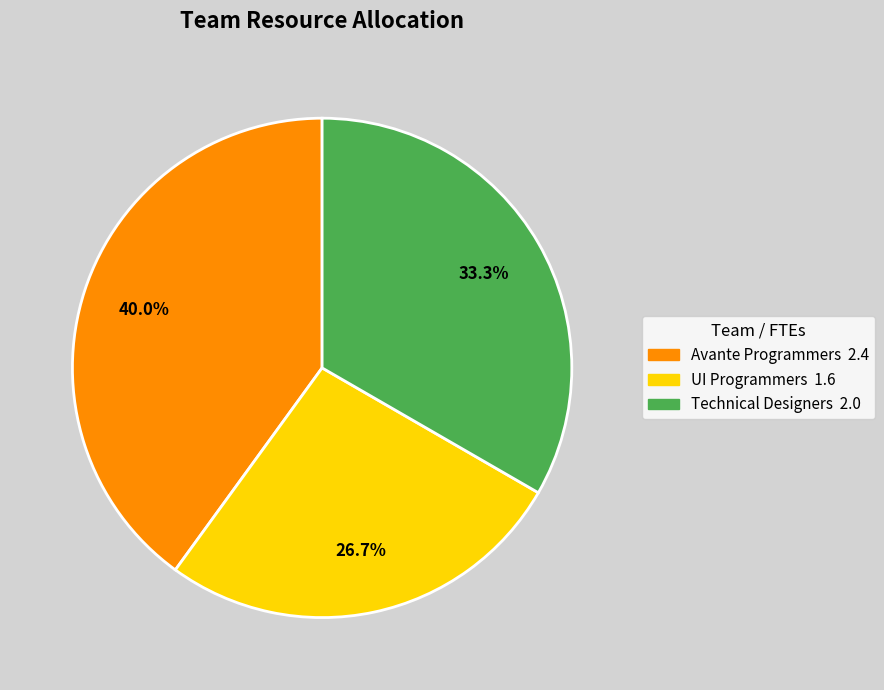

Count the number of slices in the pie.

3